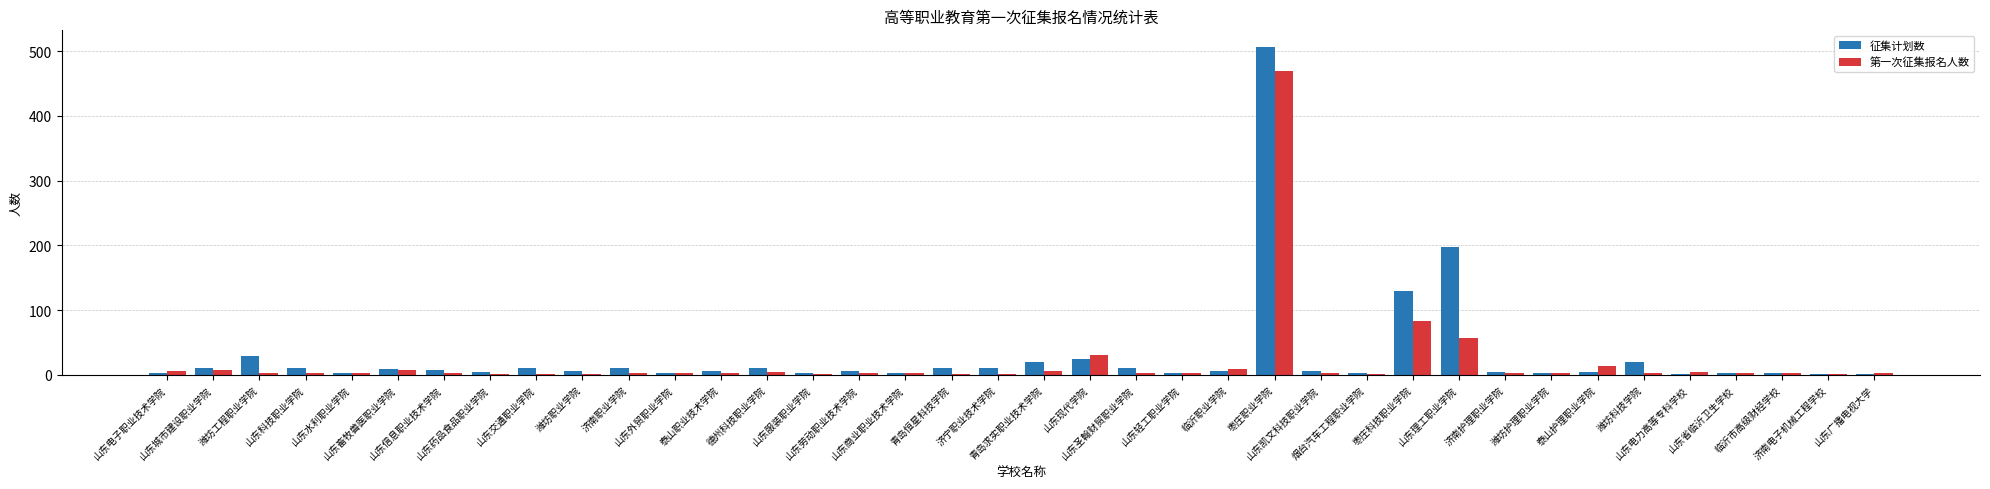

How many series are shown in this chart?

2